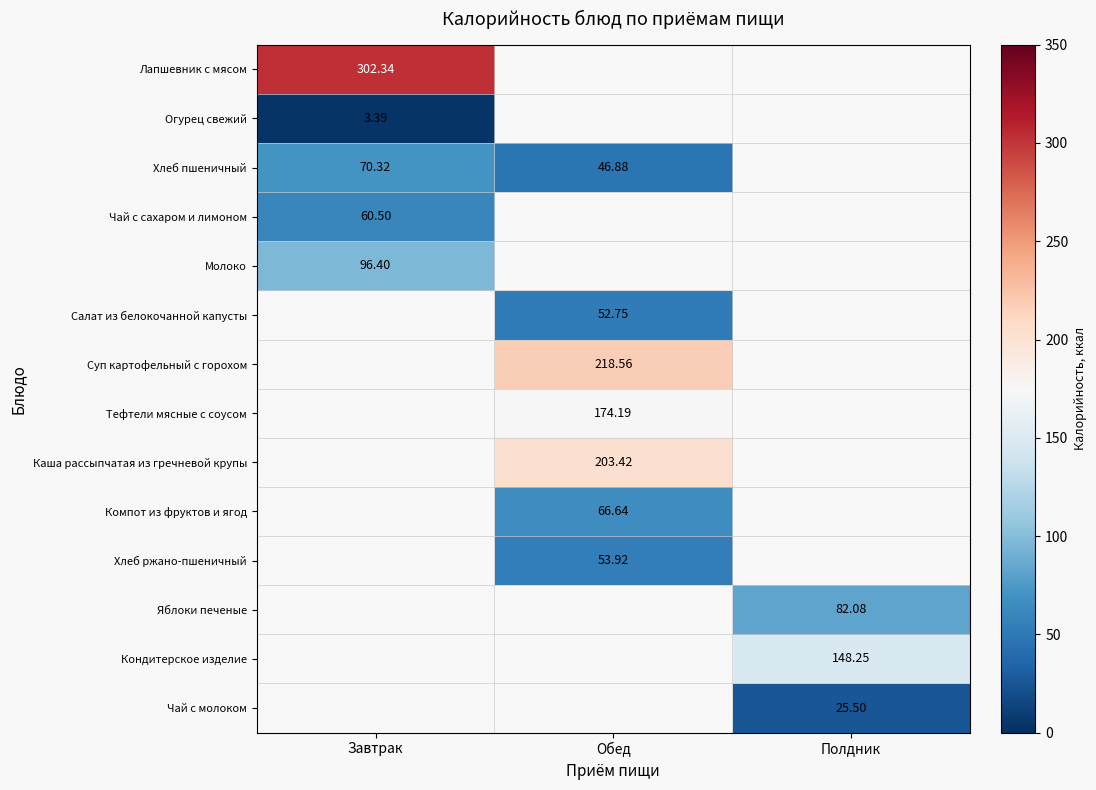

How many values in Огурец свежий are above zero?

1